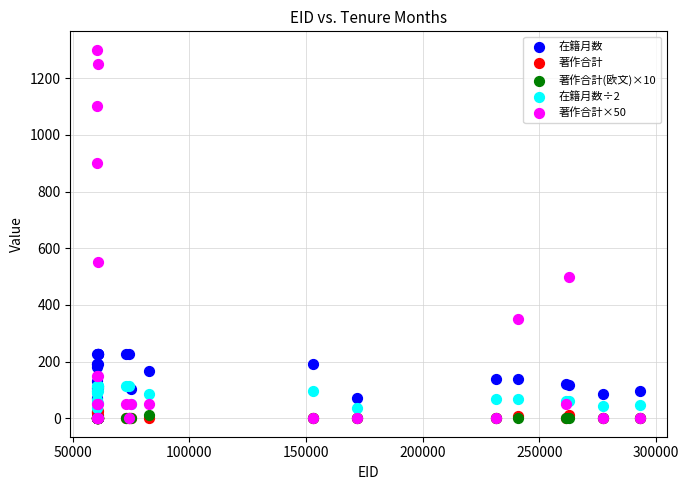

What are all the series names shown in the legend?

在籍月数, 著作合計, 著作合計(欧文)×10, 在籍月数÷2, 著作合計×50